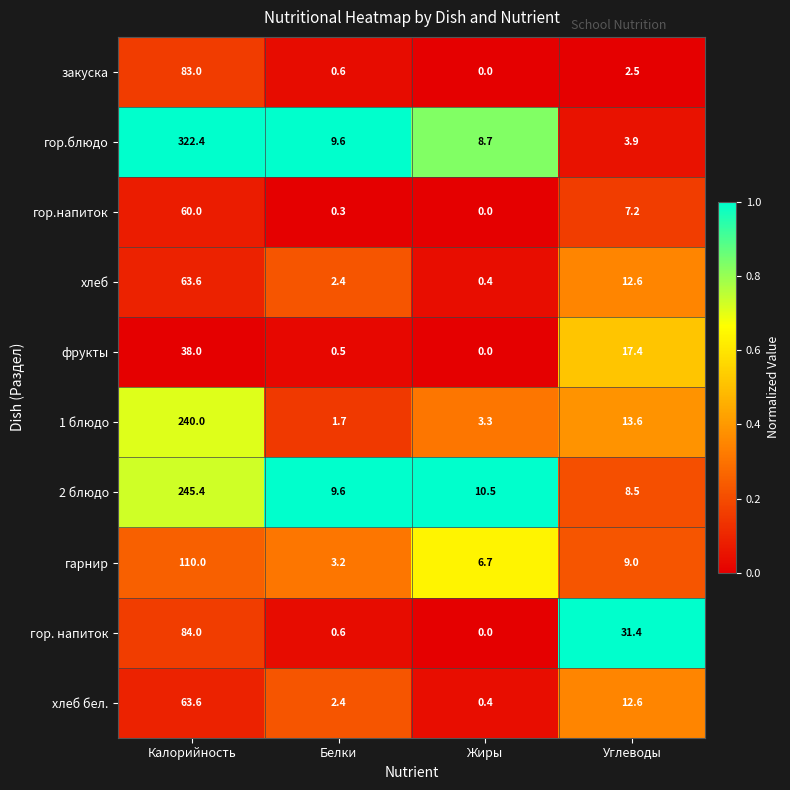

At which label is хлеб бел. closest to 32?

Углеводы